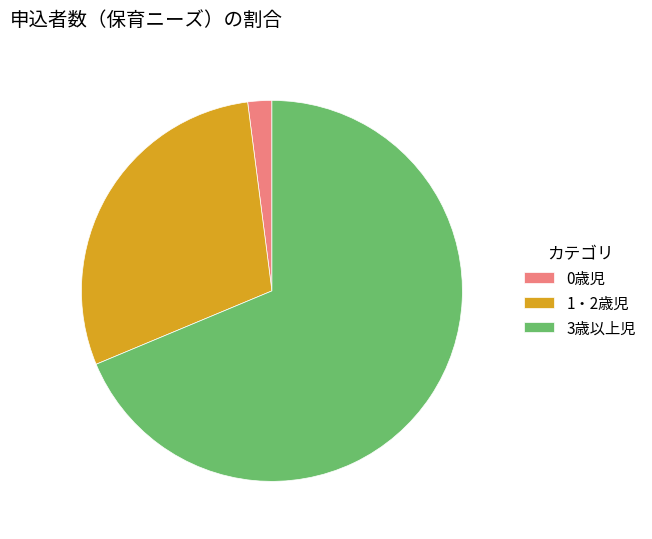

Which slice is the largest?

3歳以上児